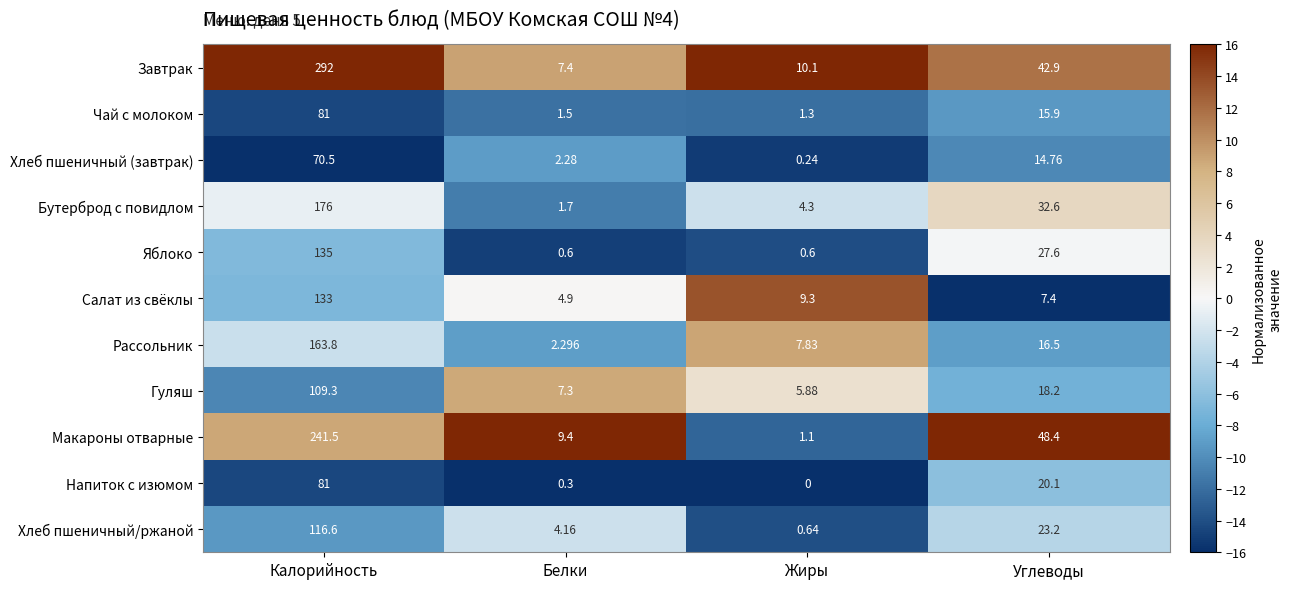

At Белки, list the series in order from smallest to largest.

Напиток с изюмом, Яблоко, Чай с молоком, Бутерброд с повидлом, Хлеб пшеничный (завтрак), Рассольник, Хлеб пшеничный/ржаной, Салат из свёклы, Гуляш, Завтрак, Макароны отварные